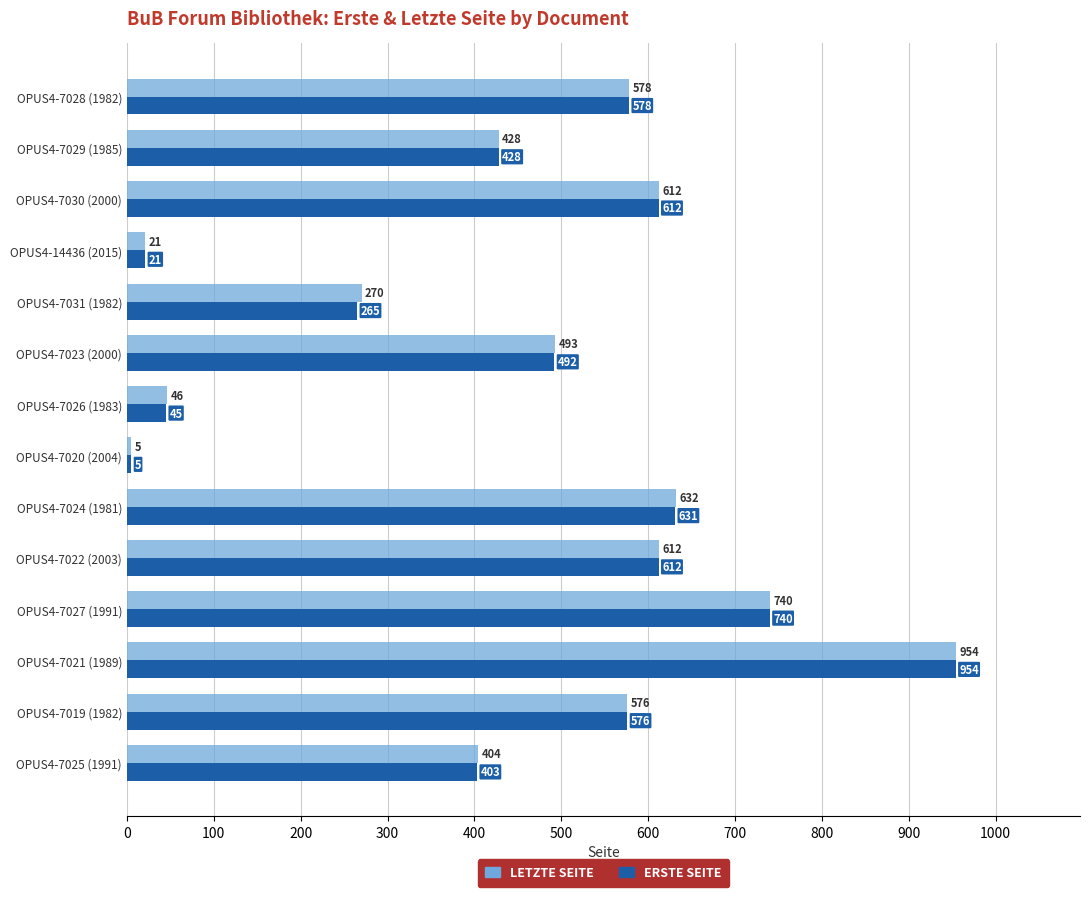

What is the total value across all series at OPUS4-7030 (2000)?

1224